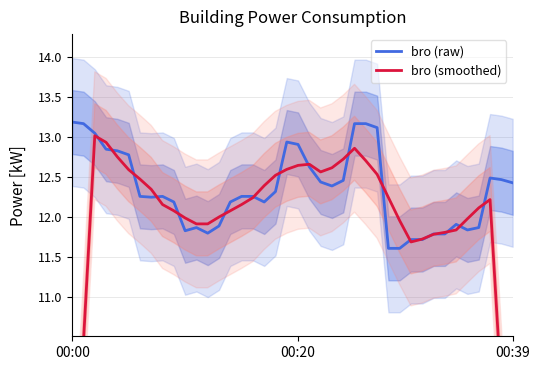

At how many categories does at least one series exceed 12?

30